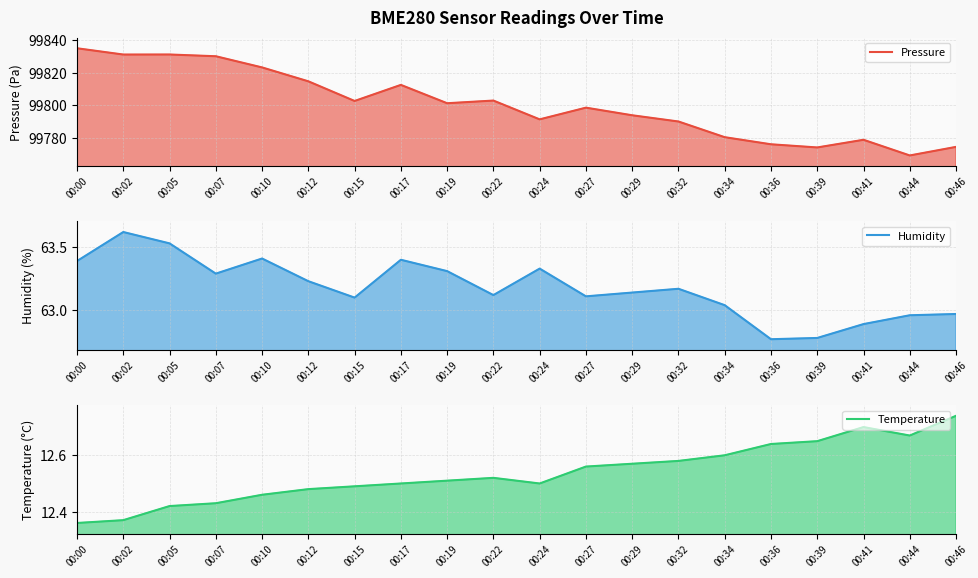

Does the chart display data point markers on the line(s)?

No